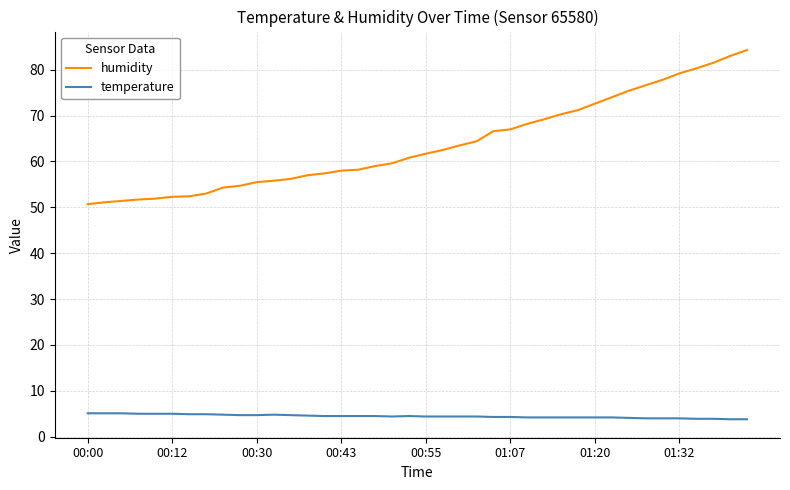

List the series in order of their peak value, highest first.

humidity, temperature